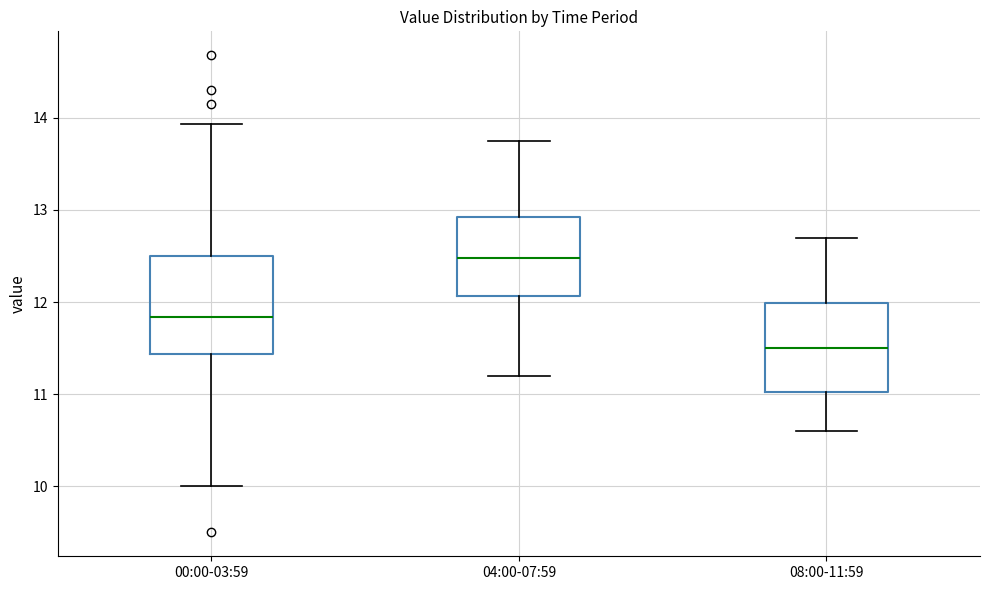

Reading left to right, transcribe this box plot: for each box, give where its median line is, the range the box spans, and where its two whiskers end, as read against the y-axis. The values are not printed on the chart, so give them approximately, as read against the axis.

00:00-03:59: median 11.8, box 11.4 to 12.5, whiskers 10.0 to 13.9
04:00-07:59: median 12.5, box 12.1 to 12.9, whiskers 11.2 to 13.8
08:00-11:59: median 11.5, box 11.0 to 12.0, whiskers 10.6 to 12.7